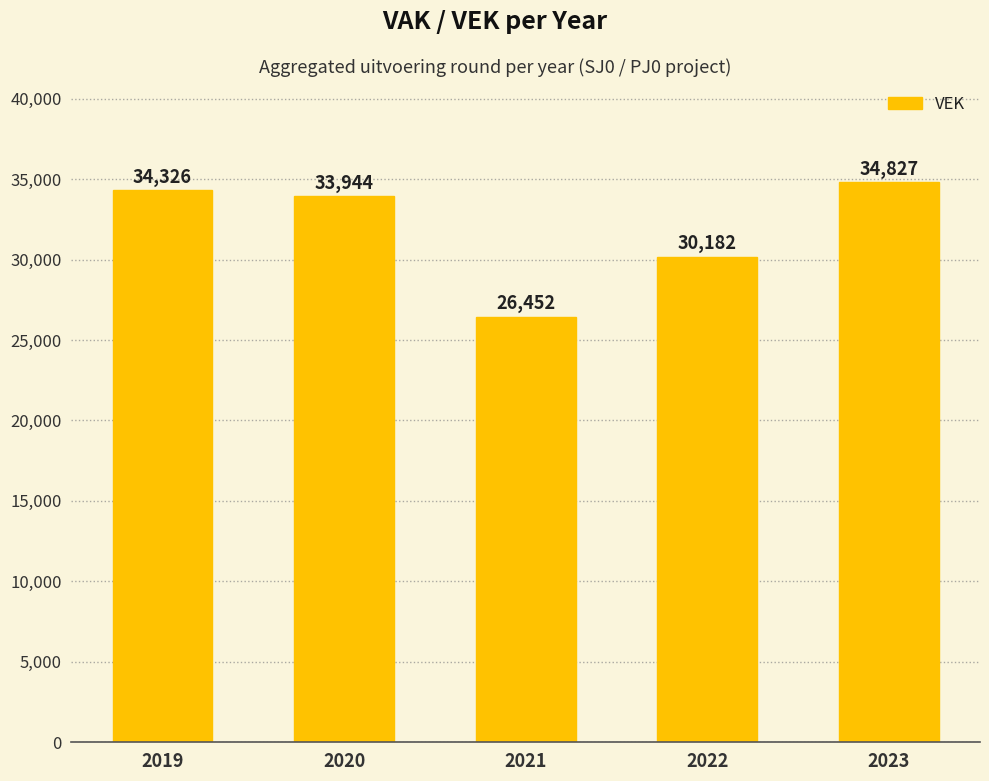

The chart shows a value of 34827 at 2023. True or false?

True